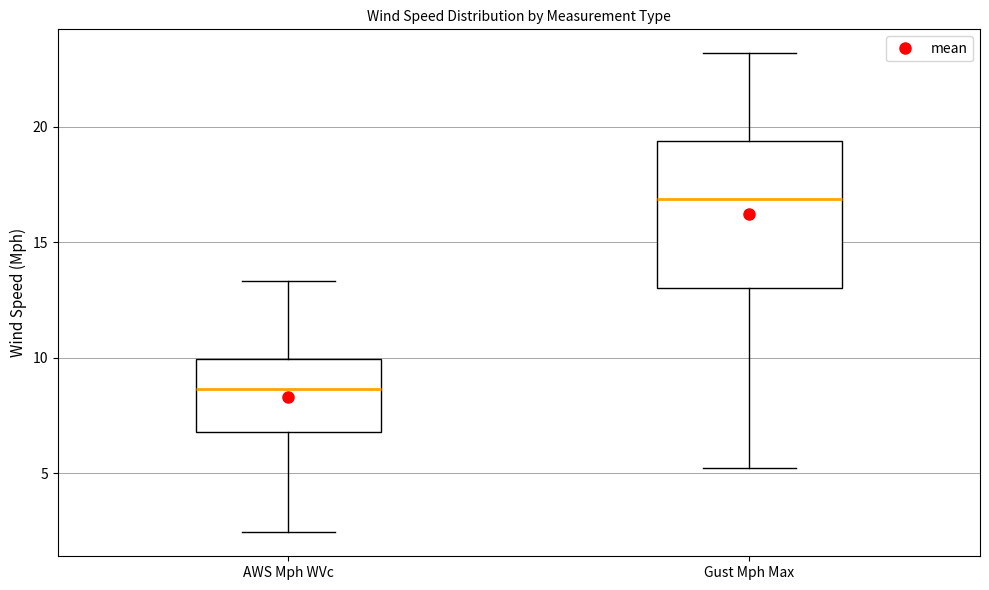

Reading left to right, read every box against the y-axis: the position of its median line, the range the box covers, and the ends of its whiskers. The values are not printed on the chart, so give them approximately, as read against the axis.

AWS Mph WVc: median 8.5, box 7.0 to 10.0, whiskers 2.5 to 13.5
Gust Mph Max: median 17.0, box 13.0 to 19.5, whiskers 5.0 to 23.0